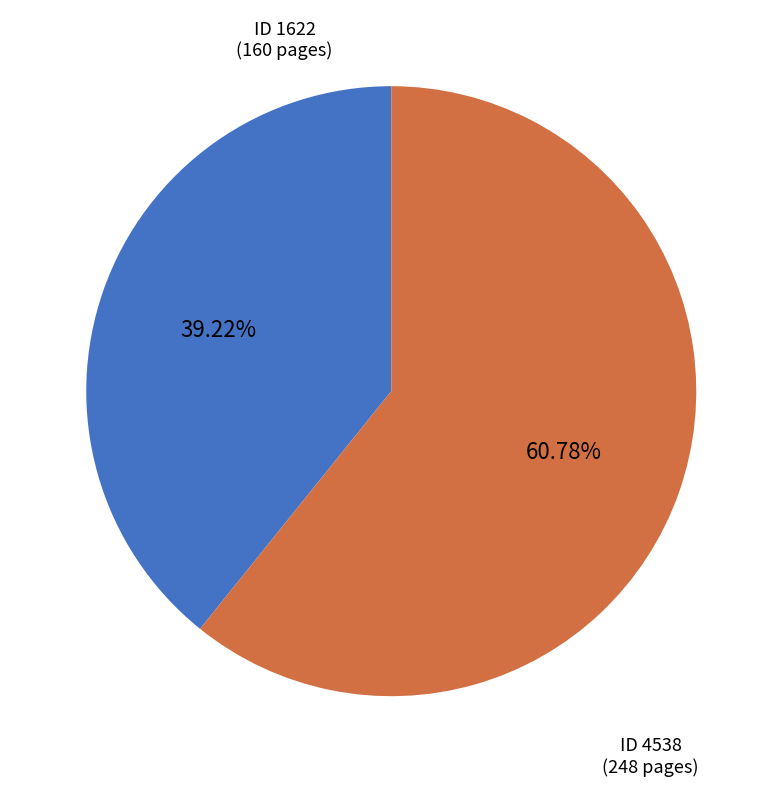

Does any single category account for the majority?

Yes